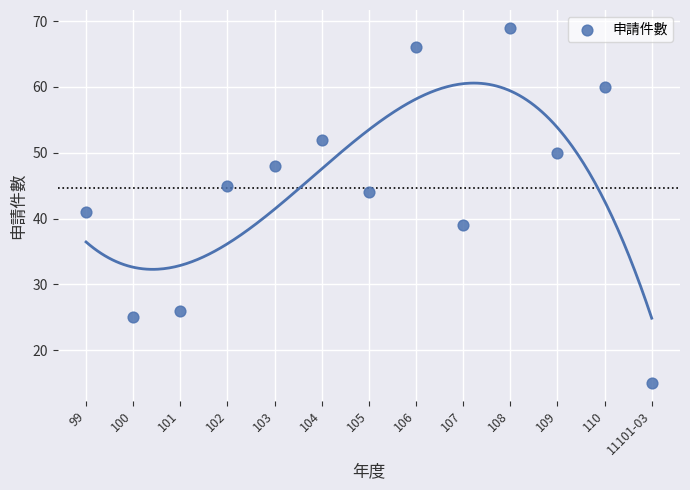

What Y value in the scatter plot is closest to 42?

41